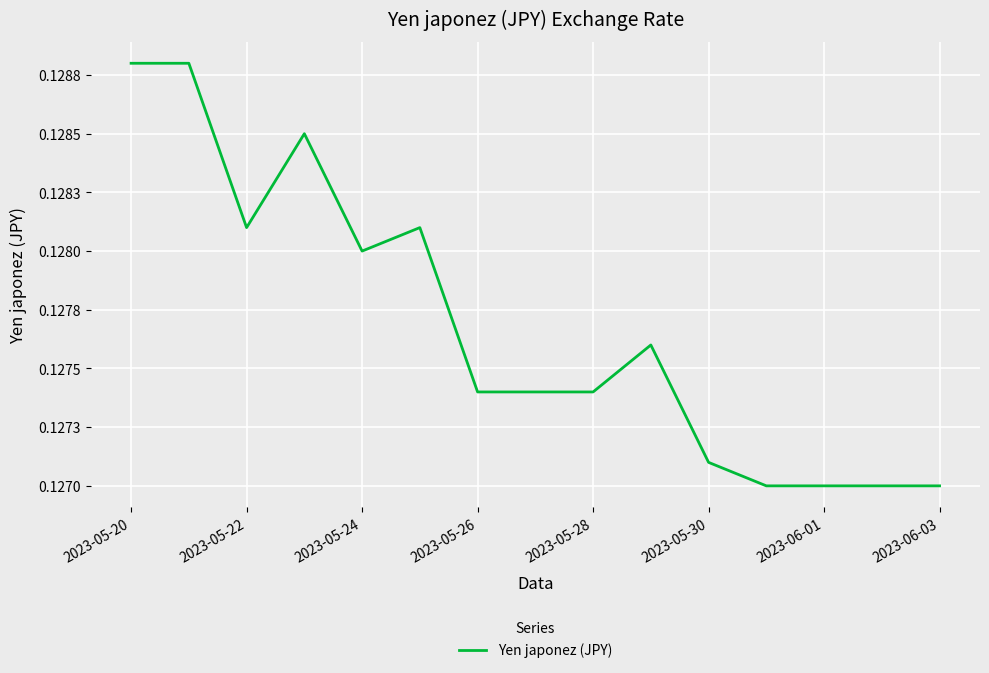

Reading left to right, list all the values displayed in this chart.

0.1	0.1	0.1	0.1	0.1	0.1	0.1	0.1	0.1	0.1	0.1	0.1	0.1	0.1	0.1